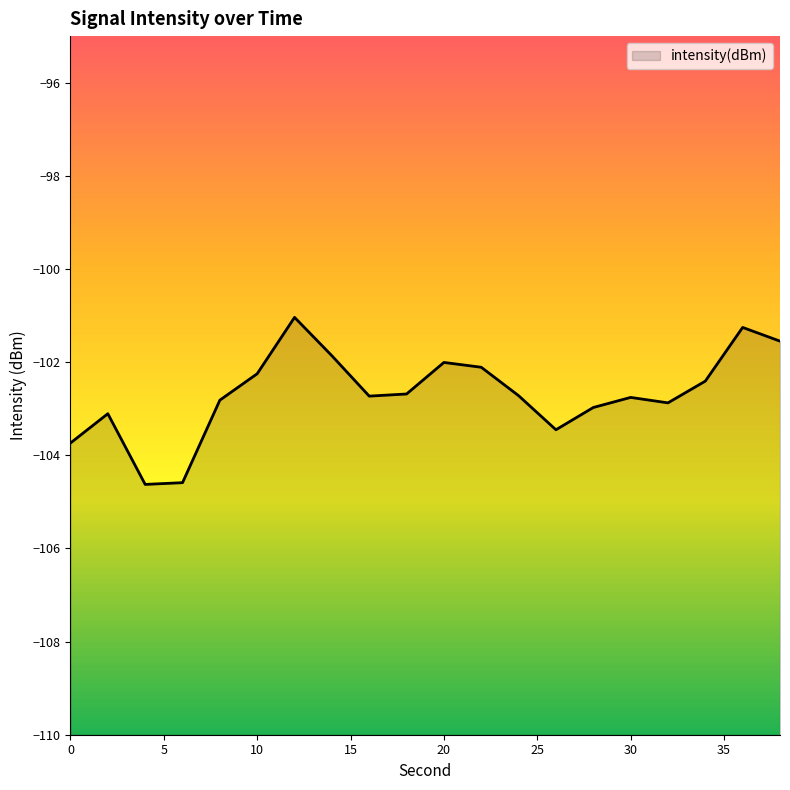

At which category does the data reach its first local valley?

4